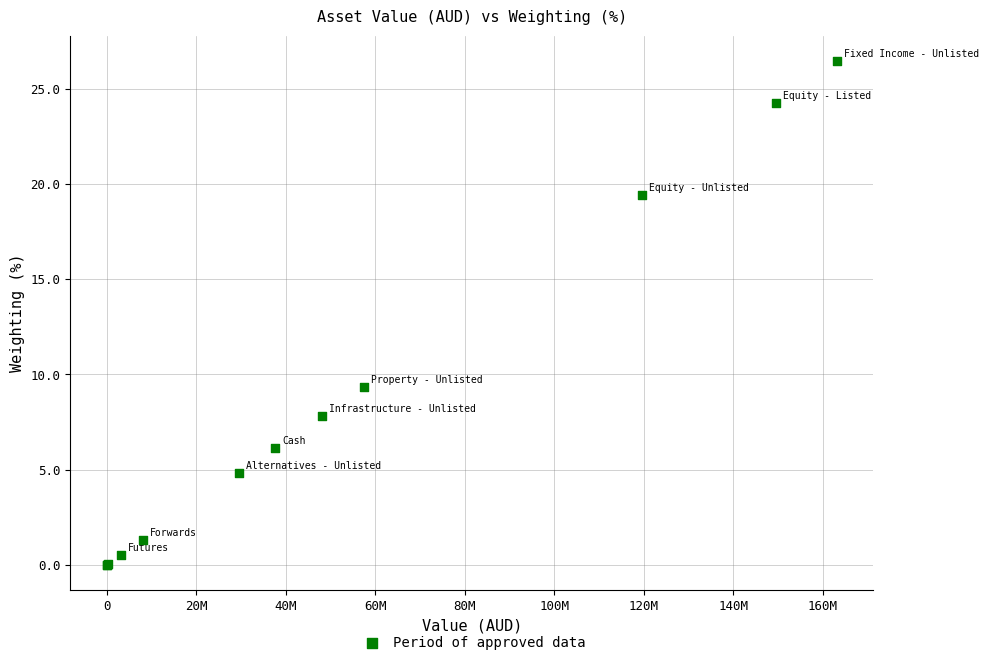

What Y value in the scatter plot is closest to 13?

9.3